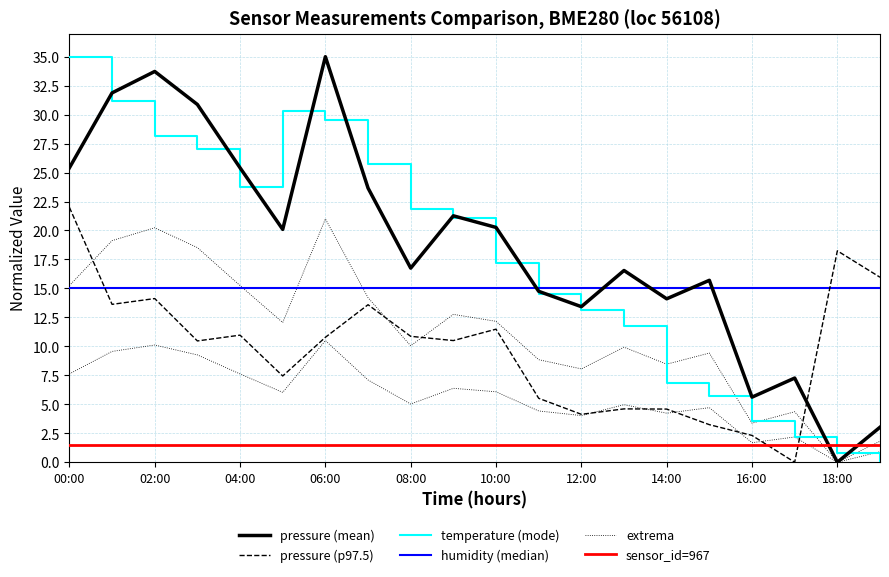

Is it true that pressure_norm equals 13.6 at 07:00?

True